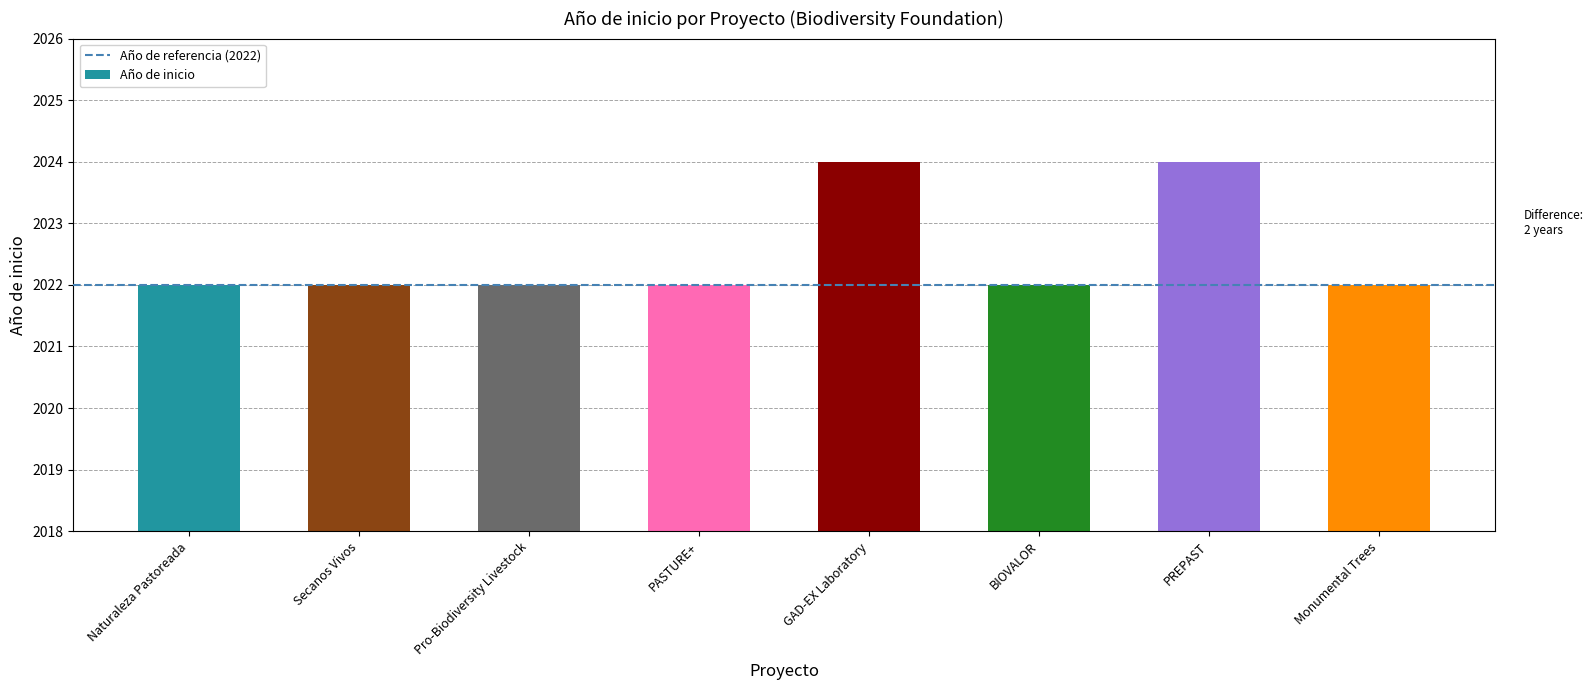

What is the maximum value shown in the chart?

2024